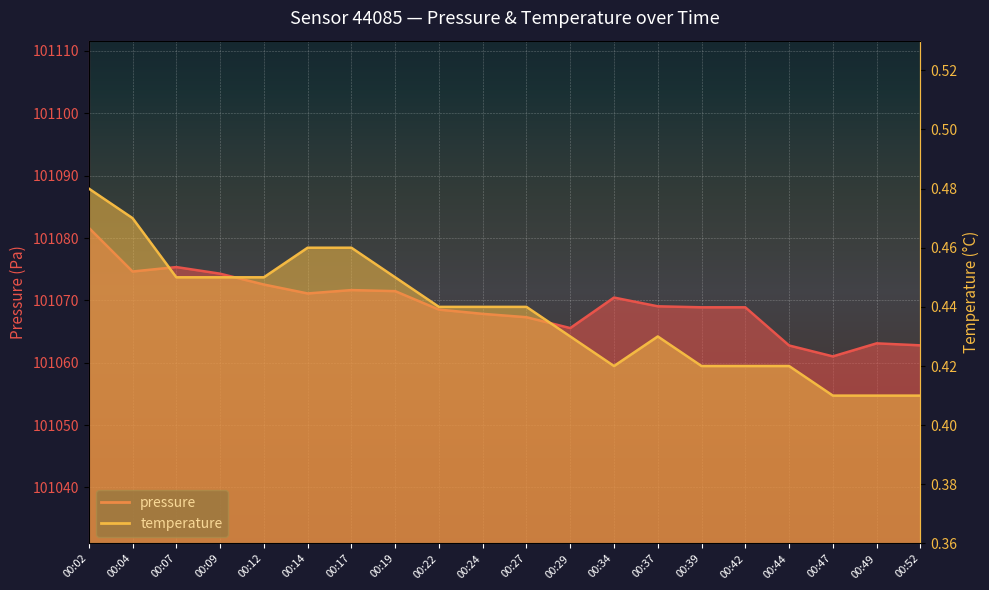

What is the sum of all pressure values?

2021388.9